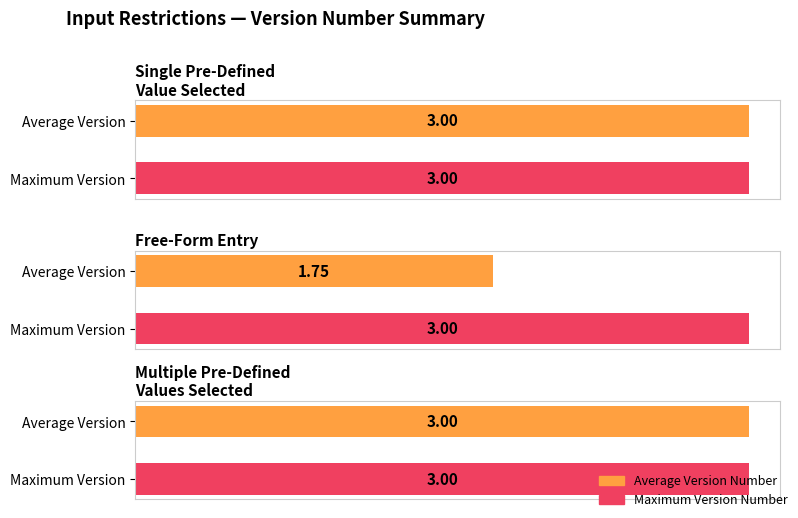

At which category does the chart reach its peak across all series?

Single Pre-Defined Value Selected